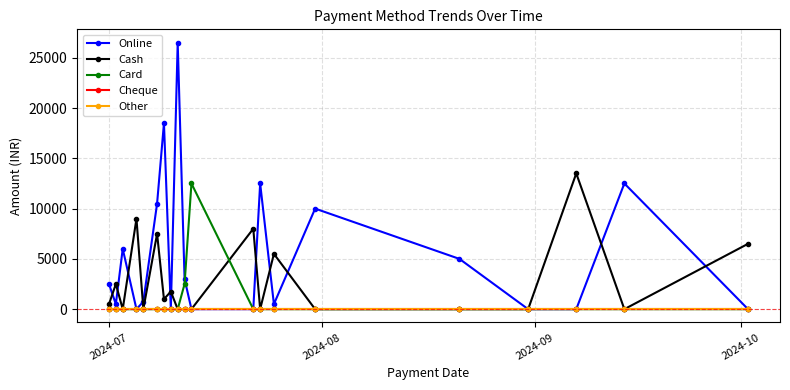

Is this an area chart (filled region under the line)?

No